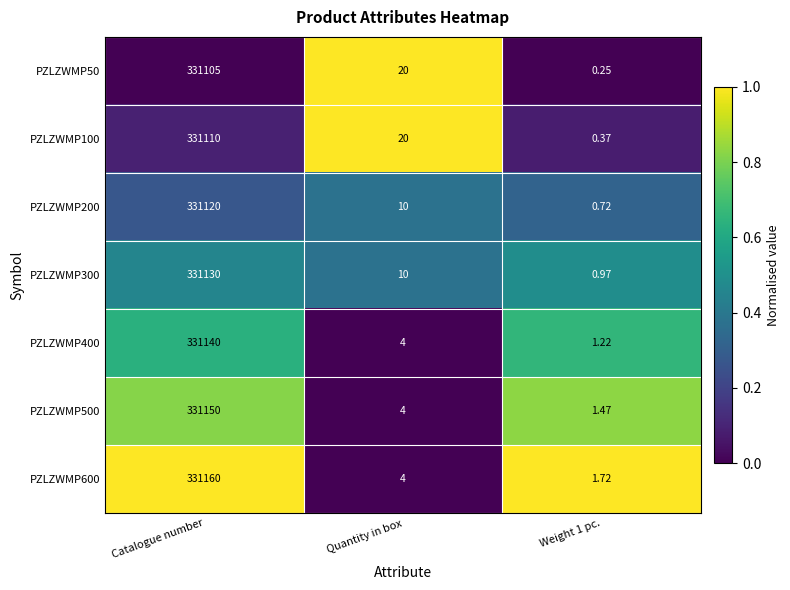

Is the value of PZLZWMP200 at Weight 1 pc. greater than the value of PZLZWMP100 at Quantity in box?

No